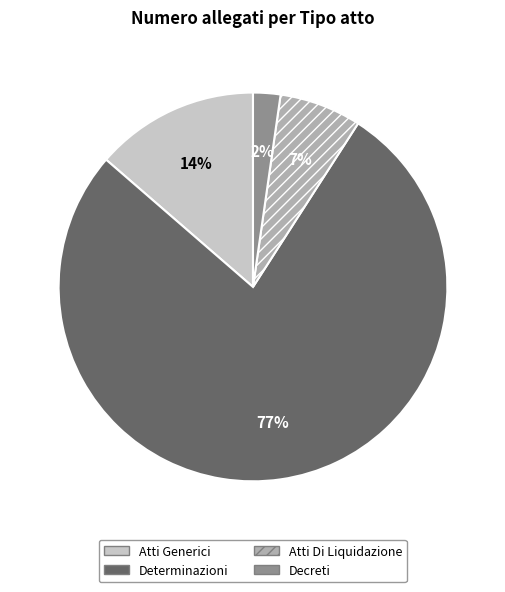

Count the number of slices in the pie.

4